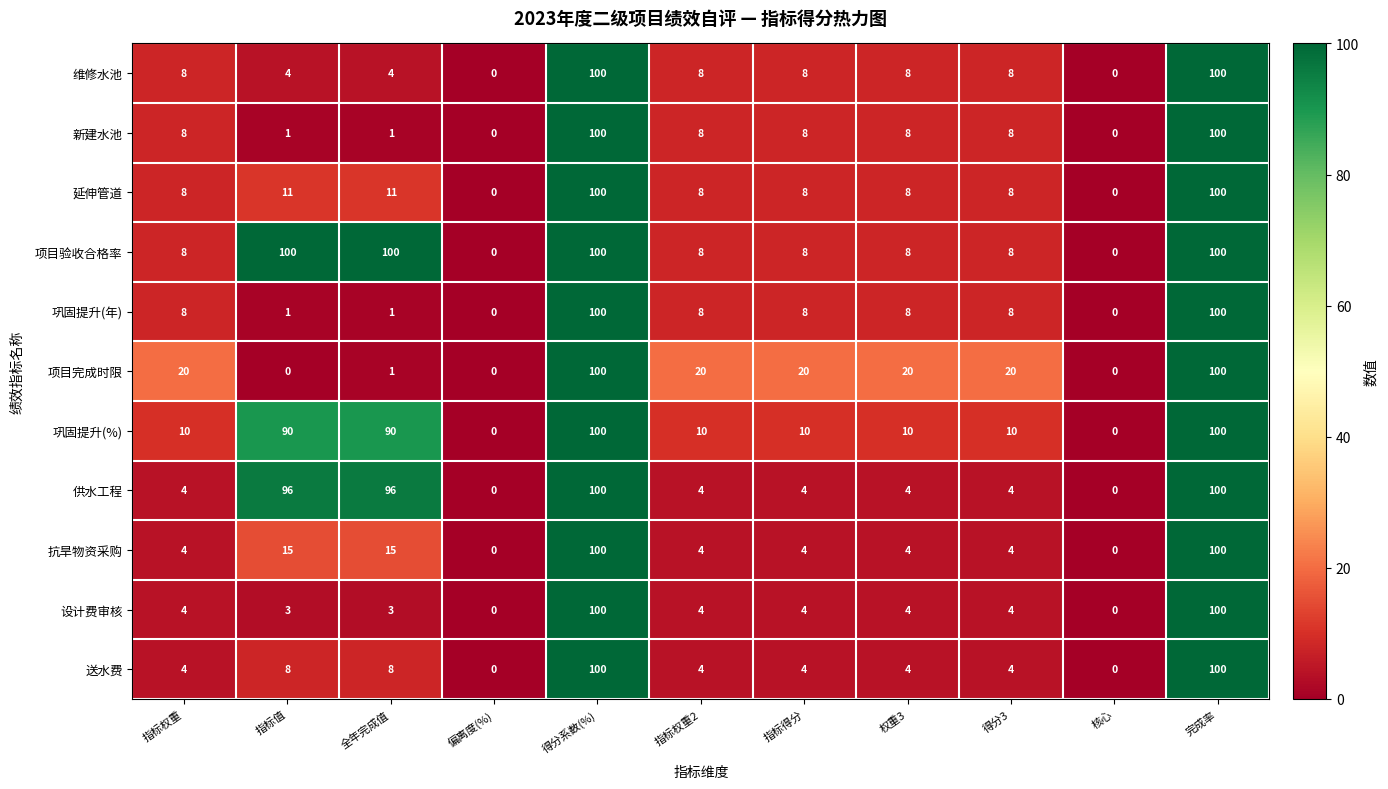

What is the average value of the 设计费审核 series?

21